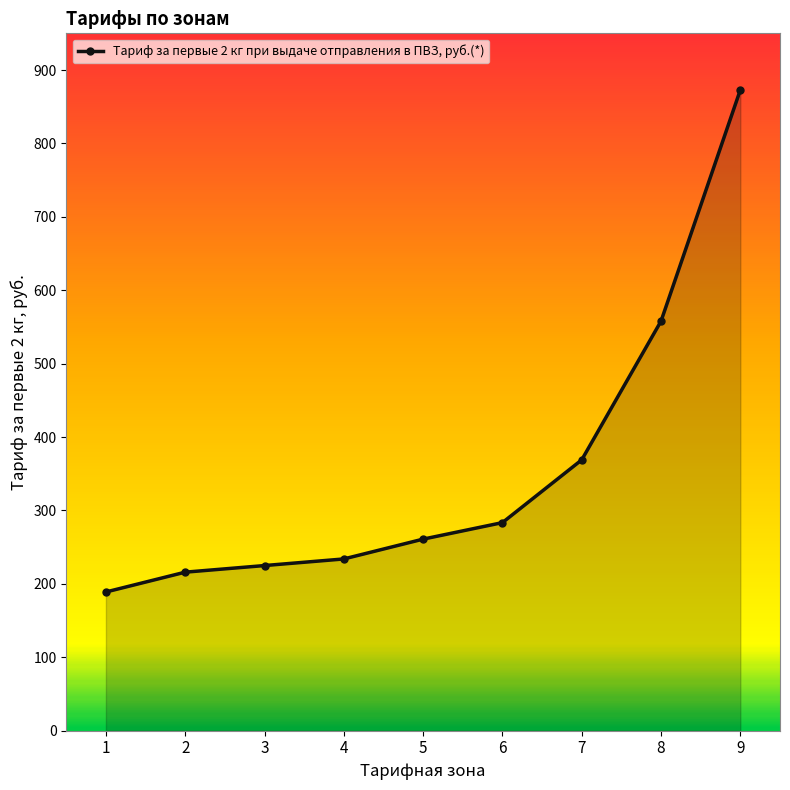

Reading left to right, what are all the values shown in this chart?

1=189.0	2=216.0	3=225.0	4=234.0	5=261.0	6=283.5	7=369.0	8=558.0	9=873.0